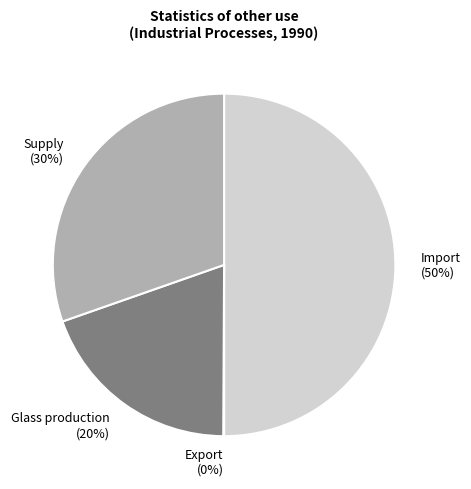

To the nearest percent, what is the average slice percentage?

25%